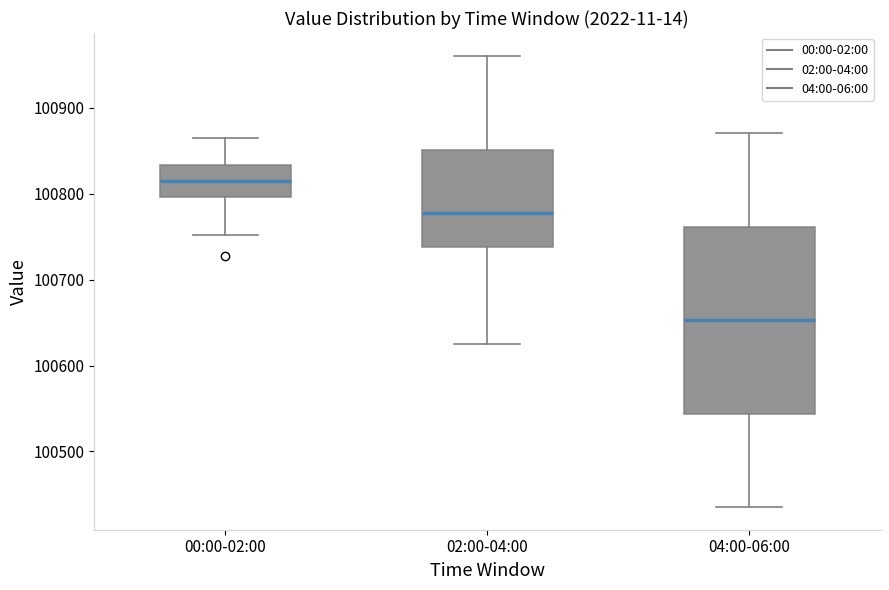

Where is the lower edge of the box for 02:00-04:00 on the y-axis? The values are not printed on the chart, so give them approximately, as read against the axis.

100740